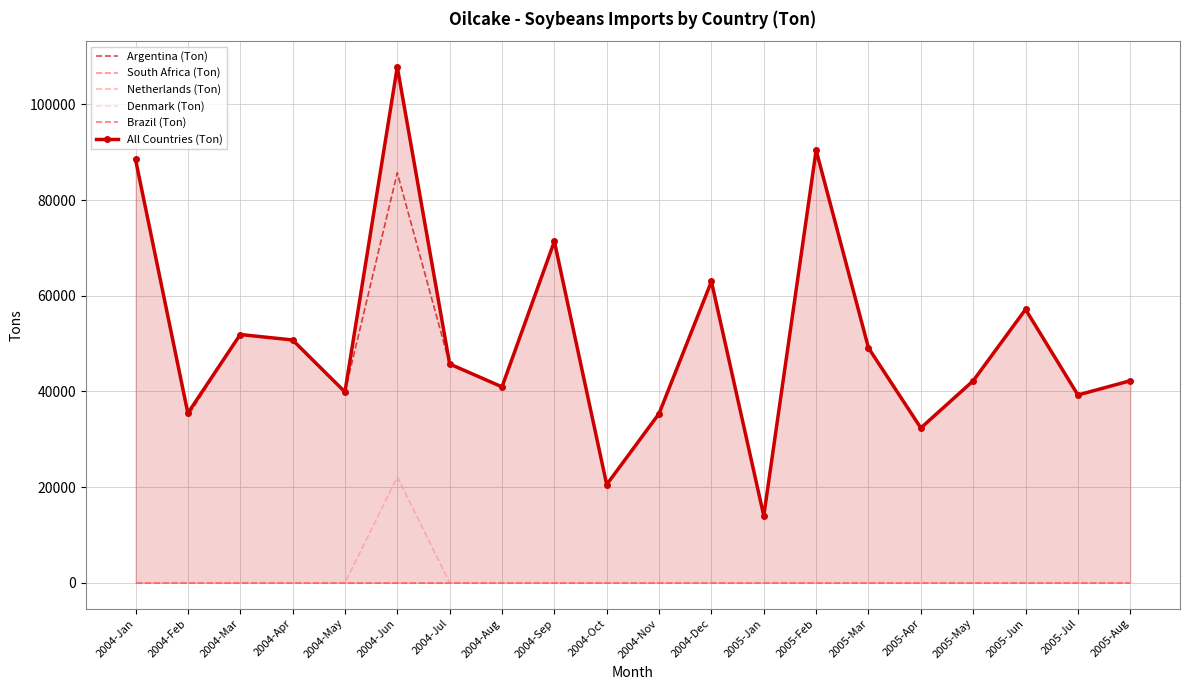

Reading right to left, extract all data points from this chart.

Argentina (Ton): 2005-Aug=42190	2005-Jul=39263	2005-Jun=57161	2005-May=42220	2005-Apr=32367	2005-Mar=49097	2005-Feb=90405	2005-Jan=14006	2004-Dec=63001	2004-Nov=35350	2004-Oct=20517	2004-Sep=71346	2004-Aug=40958	2004-Jul=45729	2004-Jun=85718	2004-May=39888	2004-Apr=50763	2004-Mar=51899	2004-Feb=34858	2004-Jan=88524
South Africa (Ton): 2005-Aug=0	2005-Jul=0	2005-Jun=0	2005-May=0	2005-Apr=0	2005-Mar=0	2005-Feb=0	2005-Jan=0	2004-Dec=0	2004-Nov=0	2004-Oct=0	2004-Sep=0	2004-Aug=0	2004-Jul=0	2004-Jun=0	2004-May=0	2004-Apr=0	2004-Mar=0	2004-Feb=0	2004-Jan=0
Netherlands (Ton): 2005-Aug=0	2005-Jul=0	2005-Jun=0	2005-May=0	2005-Apr=0	2005-Mar=0	2005-Feb=0	2005-Jan=0	2004-Dec=0	2004-Nov=0	2004-Oct=0	2004-Sep=0	2004-Aug=0	2004-Jul=0	2004-Jun=22119	2004-May=0	2004-Apr=0	2004-Mar=0	2004-Feb=0	2004-Jan=0
Denmark (Ton): 2005-Aug=0	2005-Jul=0	2005-Jun=0	2005-May=0	2005-Apr=0	2005-Mar=0	2005-Feb=14	2005-Jan=0	2004-Dec=0	2004-Nov=14	2004-Oct=14	2004-Sep=28	2004-Aug=0	2004-Jul=14	2004-Jun=0	2004-May=14	2004-Apr=0	2004-Mar=0	2004-Feb=0	2004-Jan=0
Brazil (Ton): 2005-Aug=0	2005-Jul=0	2005-Jun=0	2005-May=0	2005-Apr=0	2005-Mar=0	2005-Feb=0	2005-Jan=0	2004-Dec=0	2004-Nov=0	2004-Oct=0	2004-Sep=0	2004-Aug=0	2004-Jul=0	2004-Jun=0	2004-May=0	2004-Apr=0	2004-Mar=0	2004-Feb=0	2004-Jan=0
All Countries (Ton): 2005-Aug=42234	2005-Jul=39263	2005-Jun=57161	2005-May=42220	2005-Apr=32367	2005-Mar=49097	2005-Feb=90419	2005-Jan=14006	2004-Dec=63001	2004-Nov=35378	2004-Oct=20531	2004-Sep=71374	2004-Aug=40958	2004-Jul=45743	2004-Jun=107837	2004-May=39902	2004-Apr=50763	2004-Mar=51899	2004-Feb=35471	2004-Jan=88524